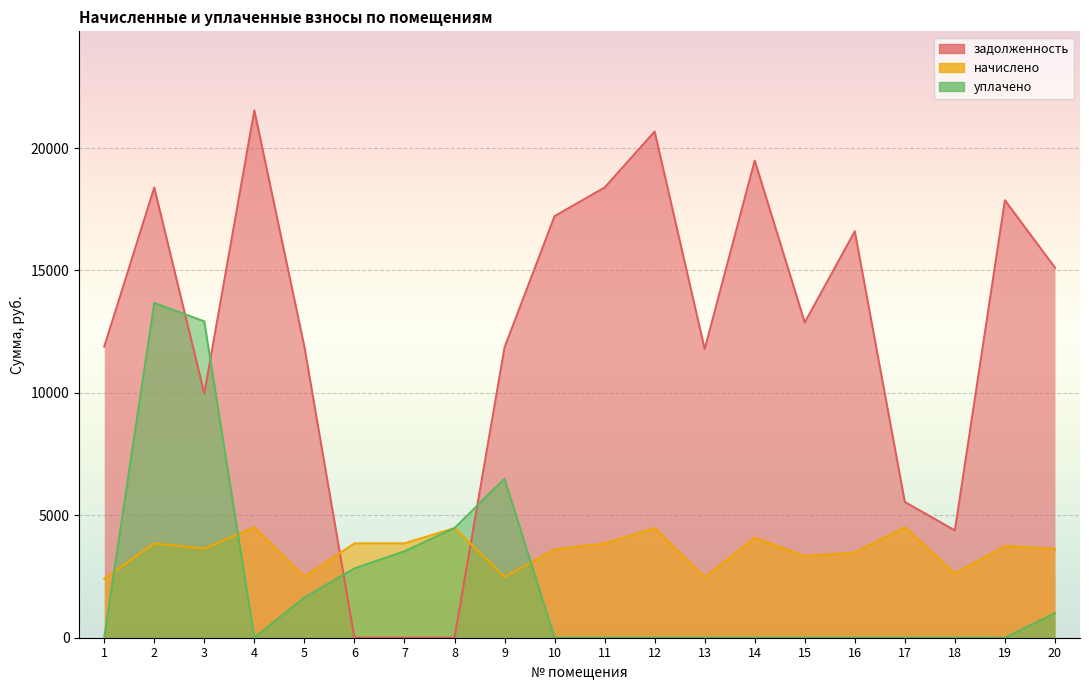

Which category has the highest value in the начислено series?

4